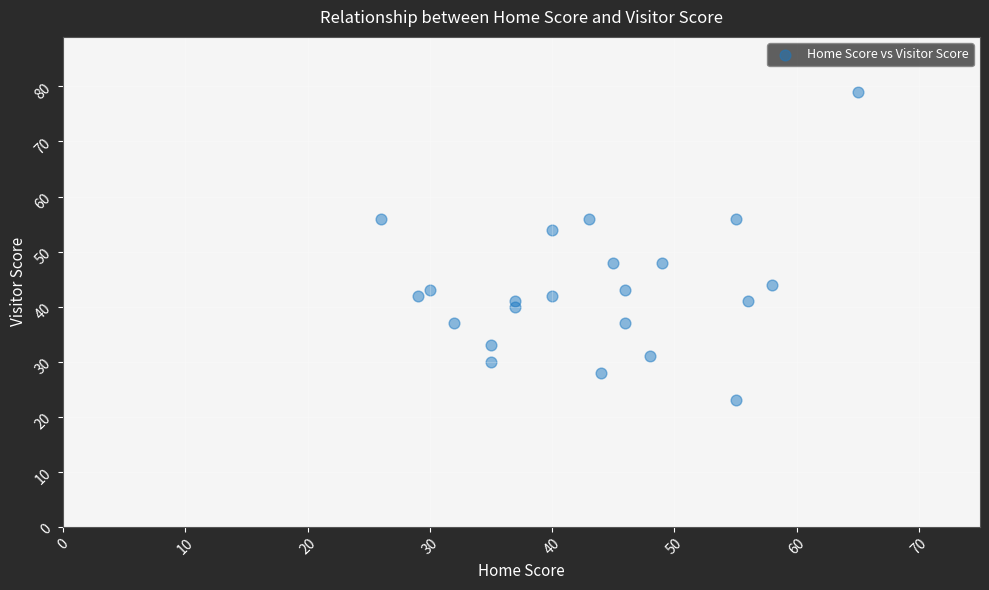

What is the range of Y values (max minus min)?

56